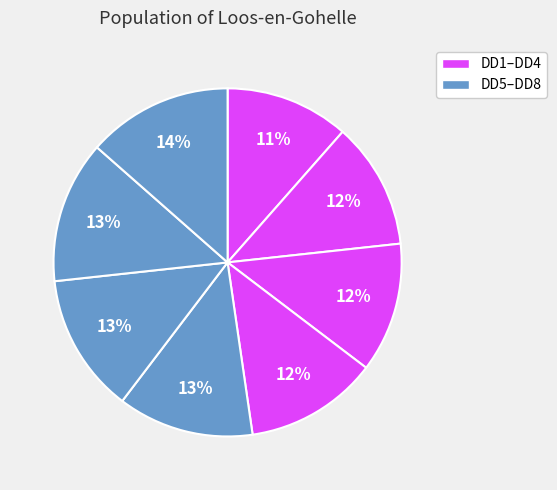

Which category has the biggest portion of the pie?

DD8